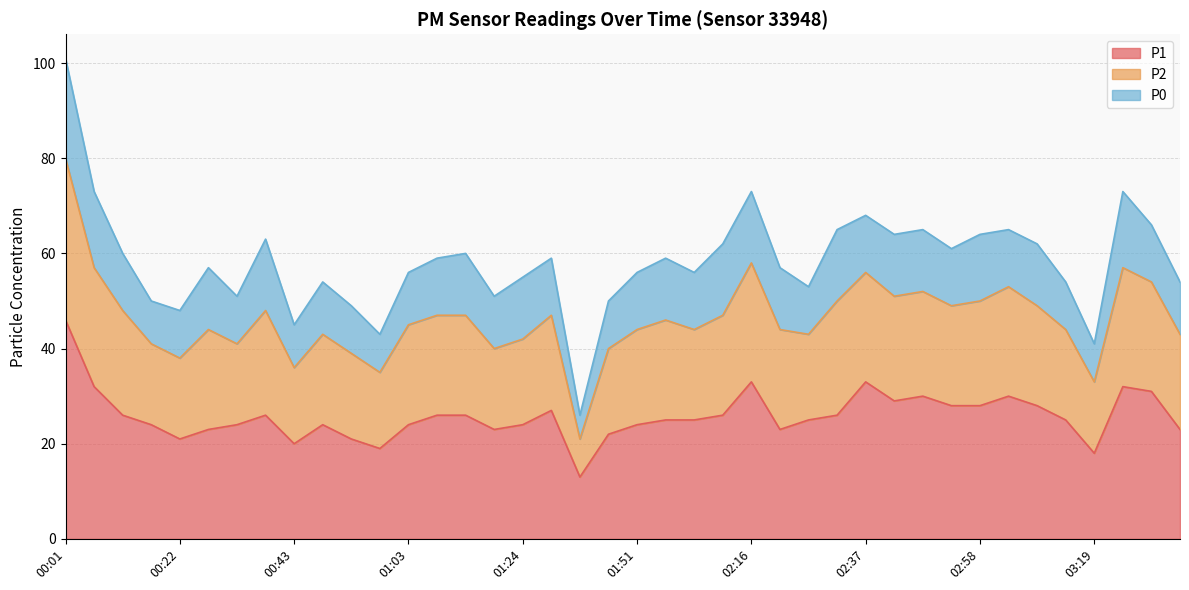

The P2 series shows 94 at 01:14. True or false?

False